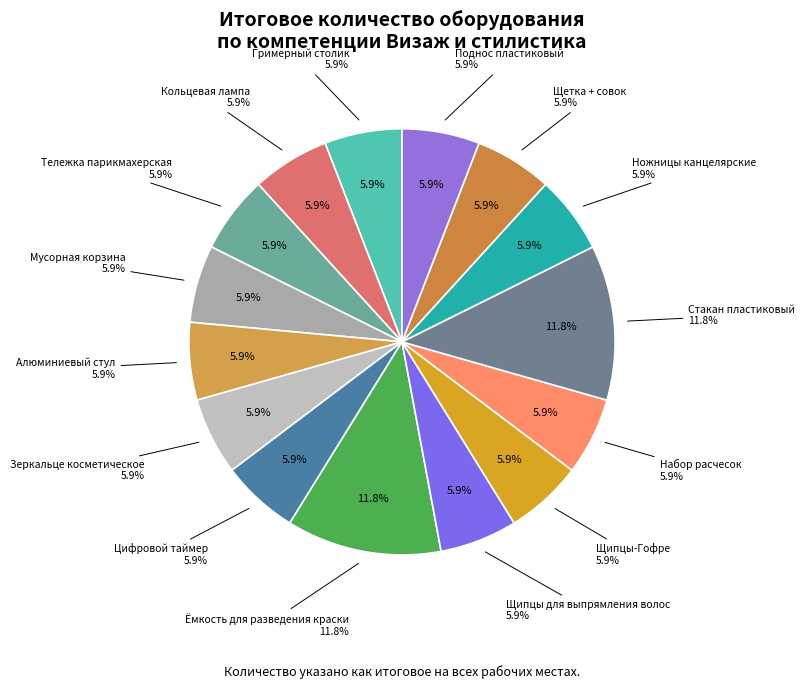

Combined, what portion of the pie is Ножницы канцелярские and Набор расчесок?

11.8%